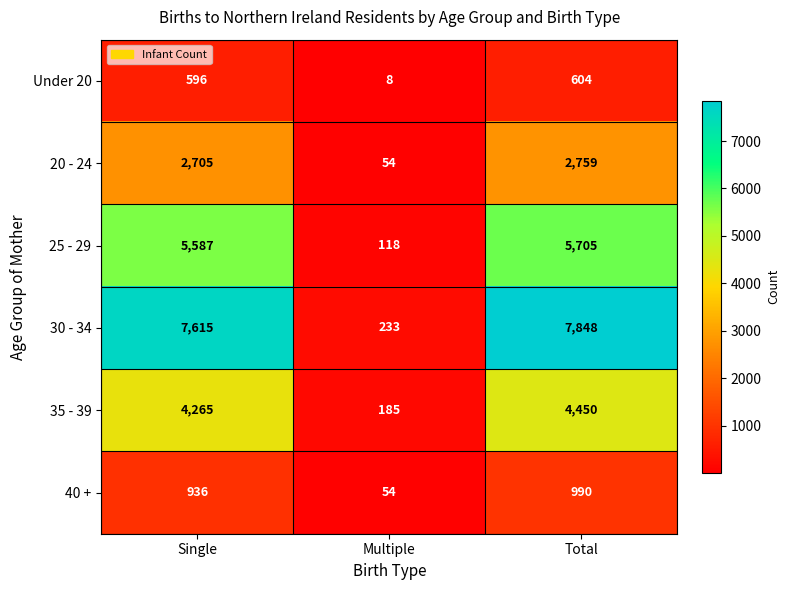

Between Multiple and Total, which series saw the biggest shift?

30 - 34